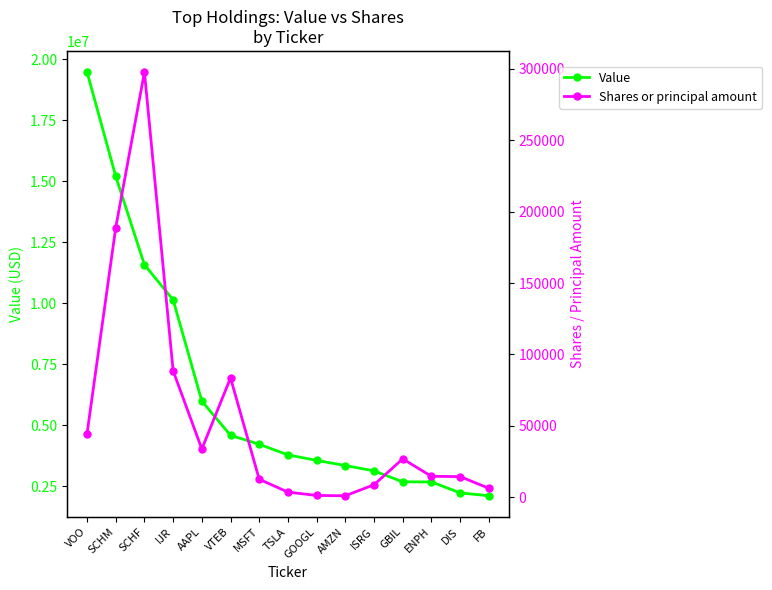

What is the difference between the maximum and second lowest values in the Shares or principal amount series?

296572